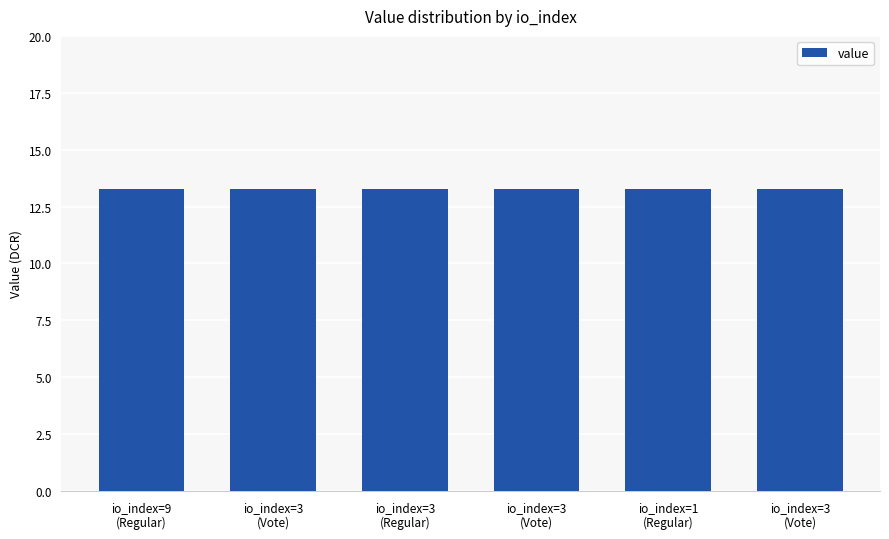

What is the sum of all values?

79.7